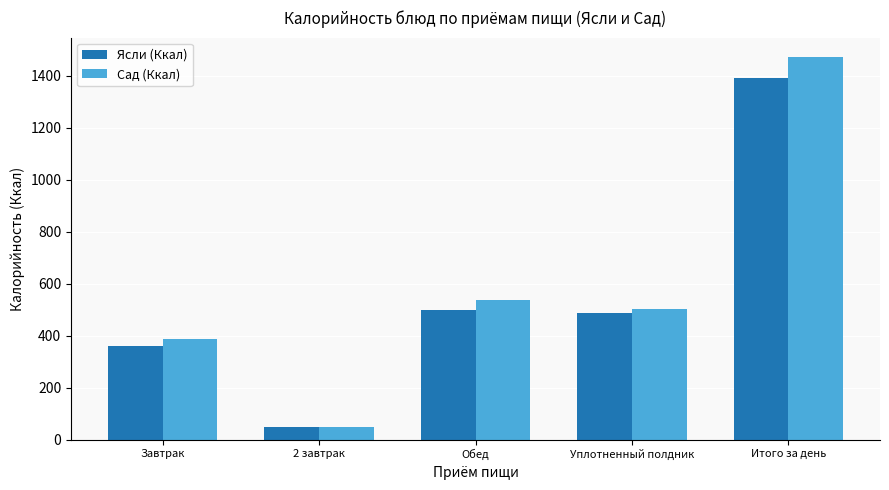

What is the minimum value shown in the chart?

47